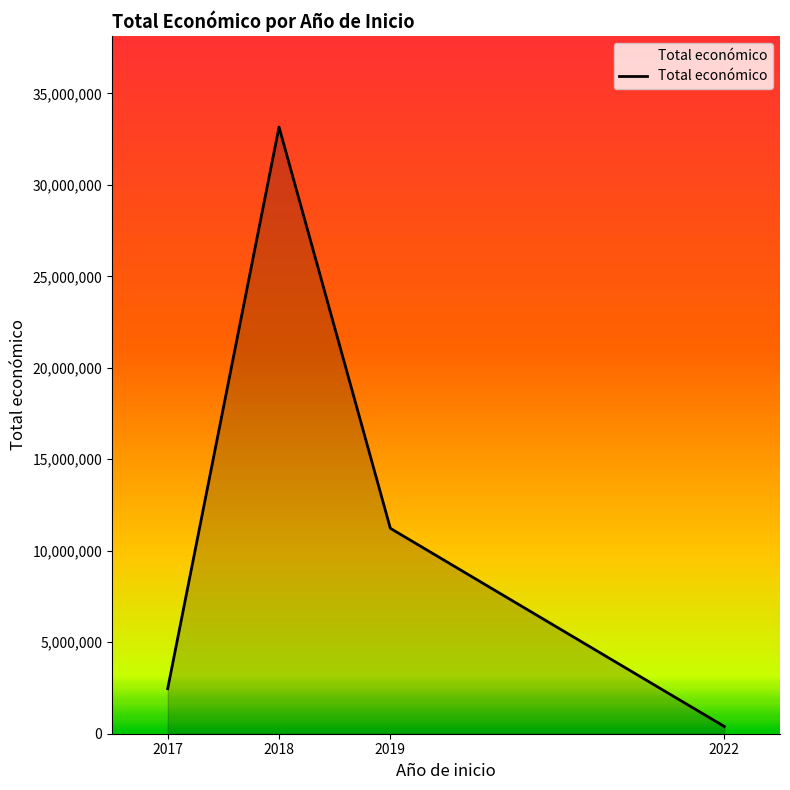

Is it true that the value at 2018 is 11331902?

False